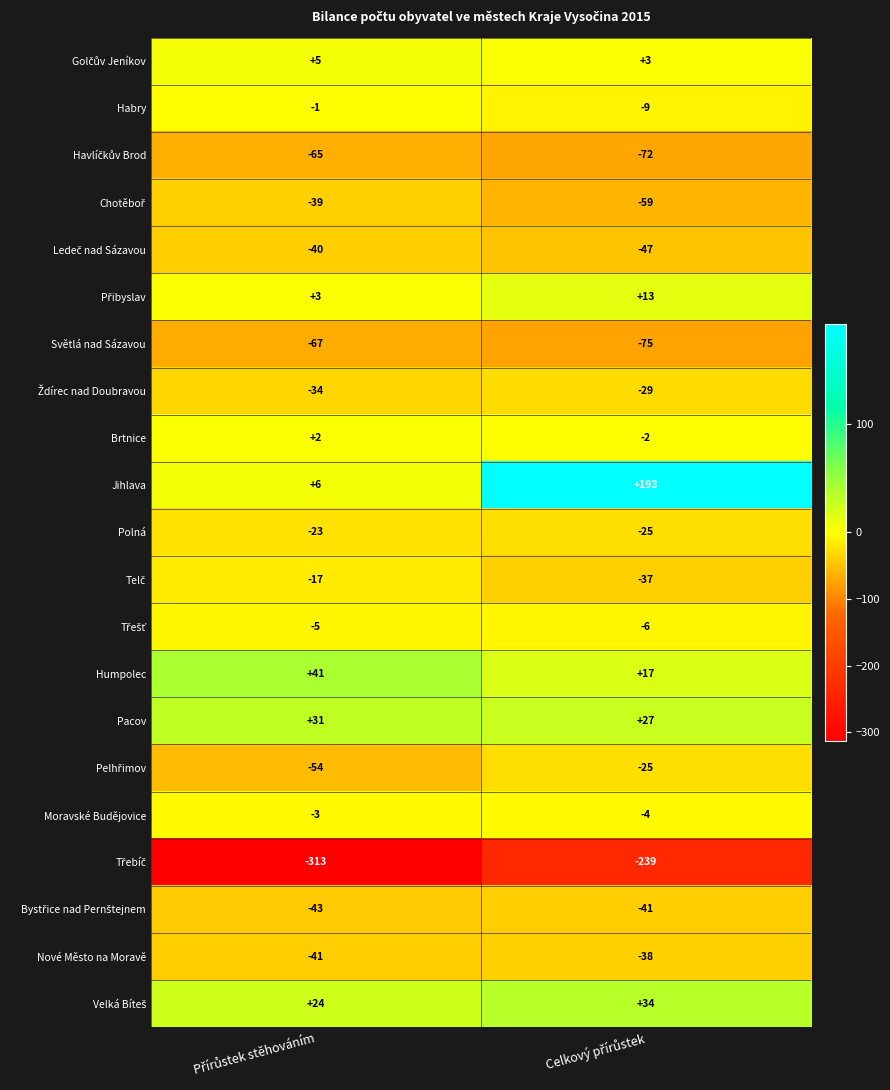

What is the average value of the Světlá nad Sázavou series?

-71